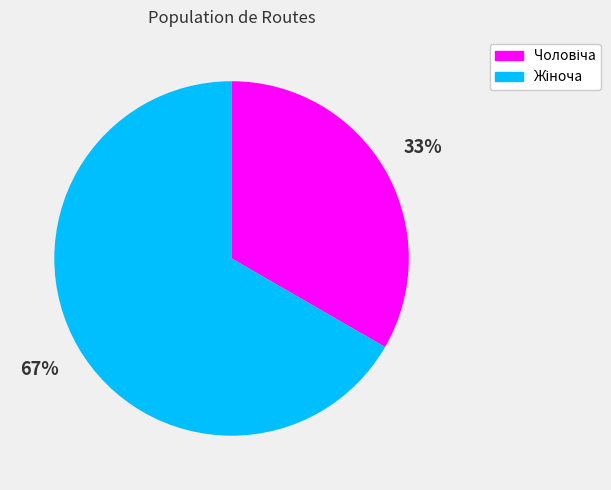

To the nearest percent, what is the average slice percentage?

50%